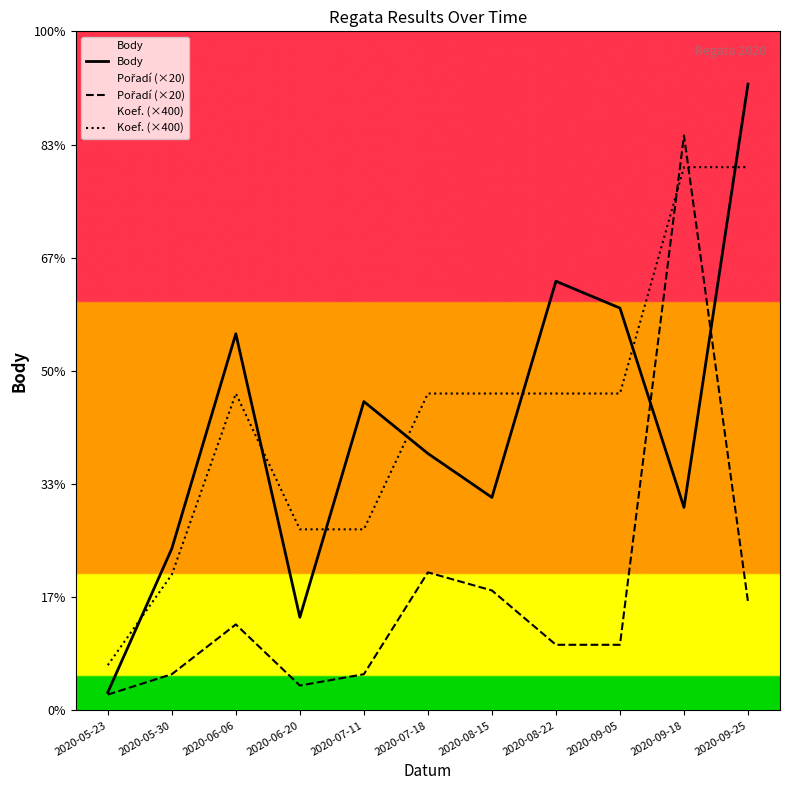

Does the chart have visible grid lines?

No